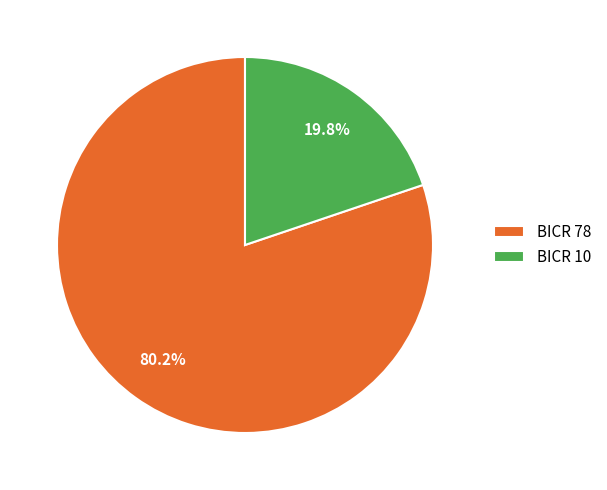

To the nearest percent, what is the difference between the BICR 78 and BICR 10 slice percentages?

60%